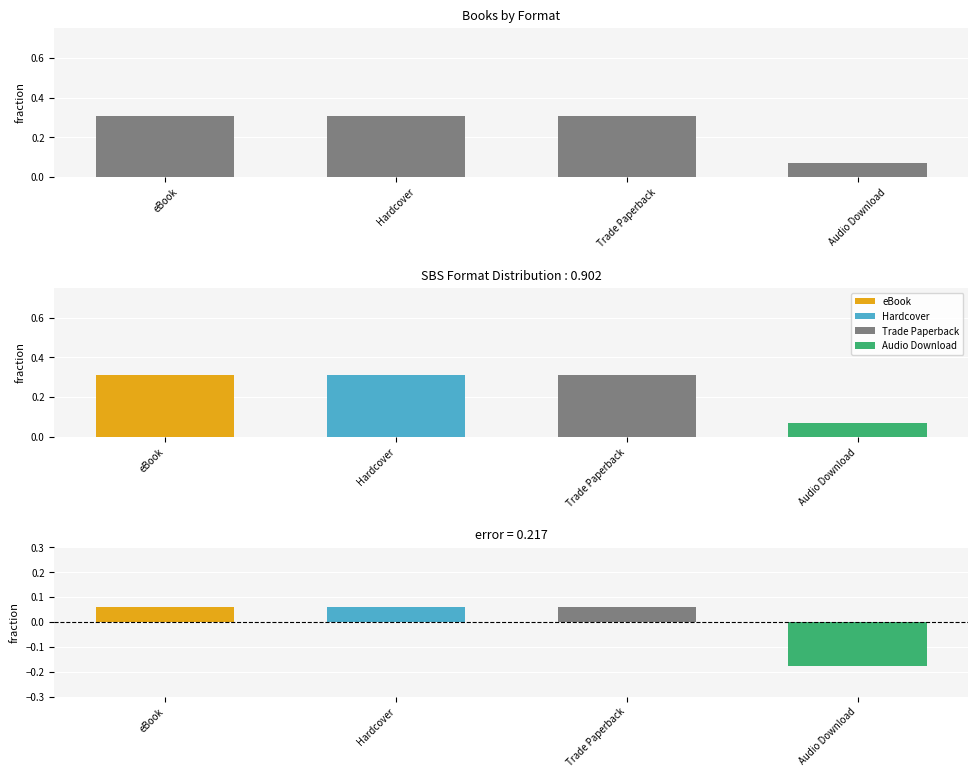

What is the label of the 1st bar from the right?

Audio Download